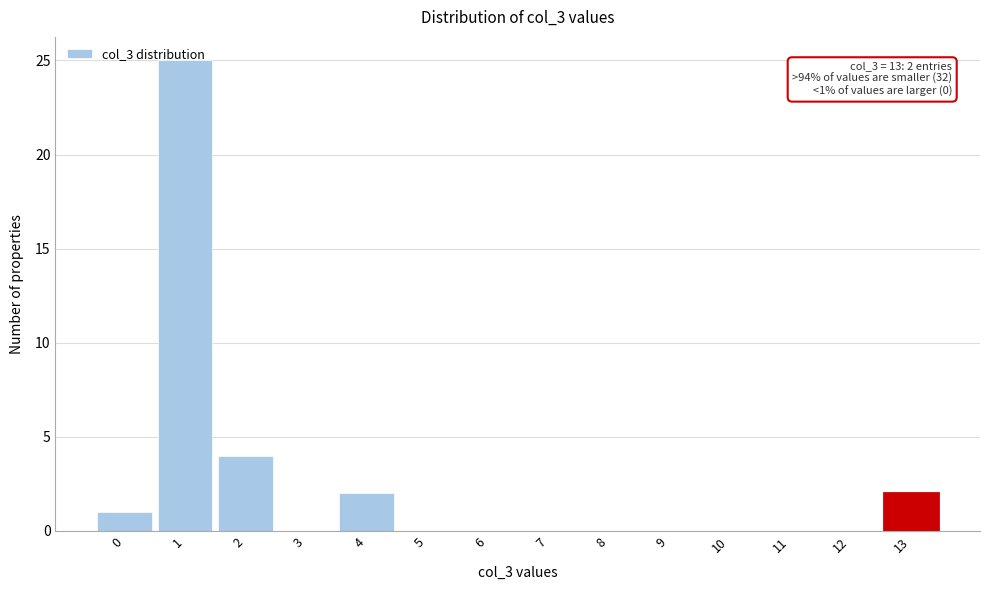

The value at 3 is 0. True or false?

True